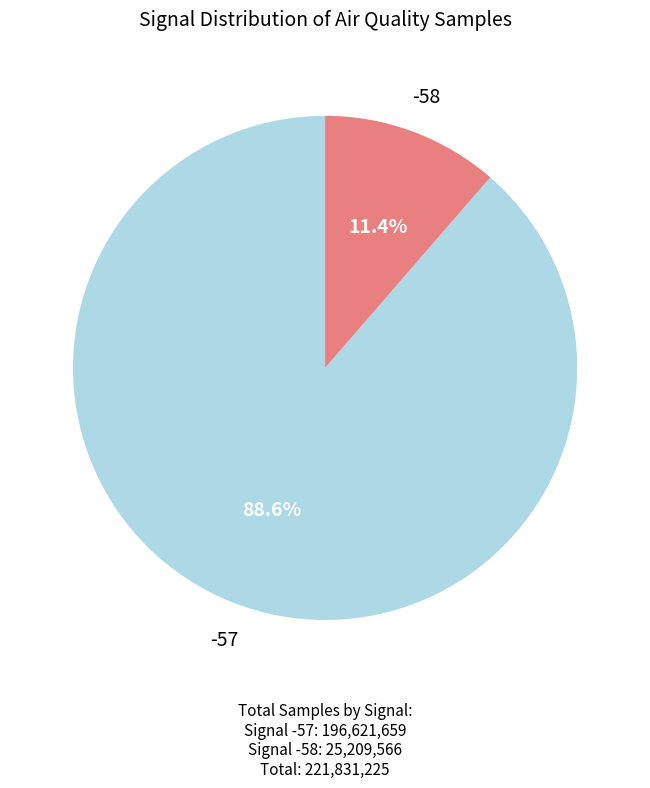

Count the number of slices in the pie.

2